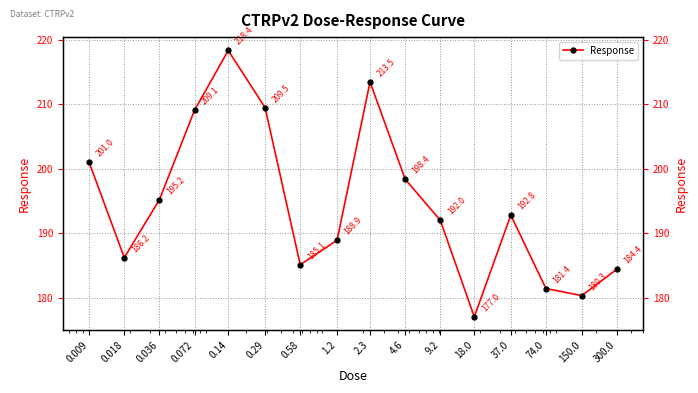

What is the label of the 3rd point from the right?

74.0